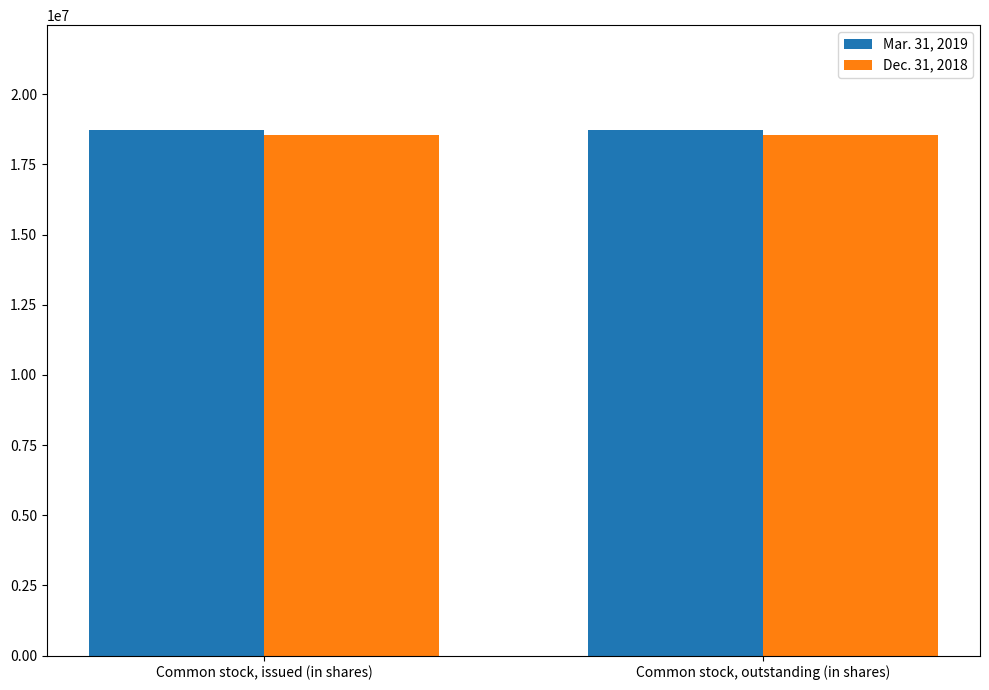

How many groups of bars are there?

2